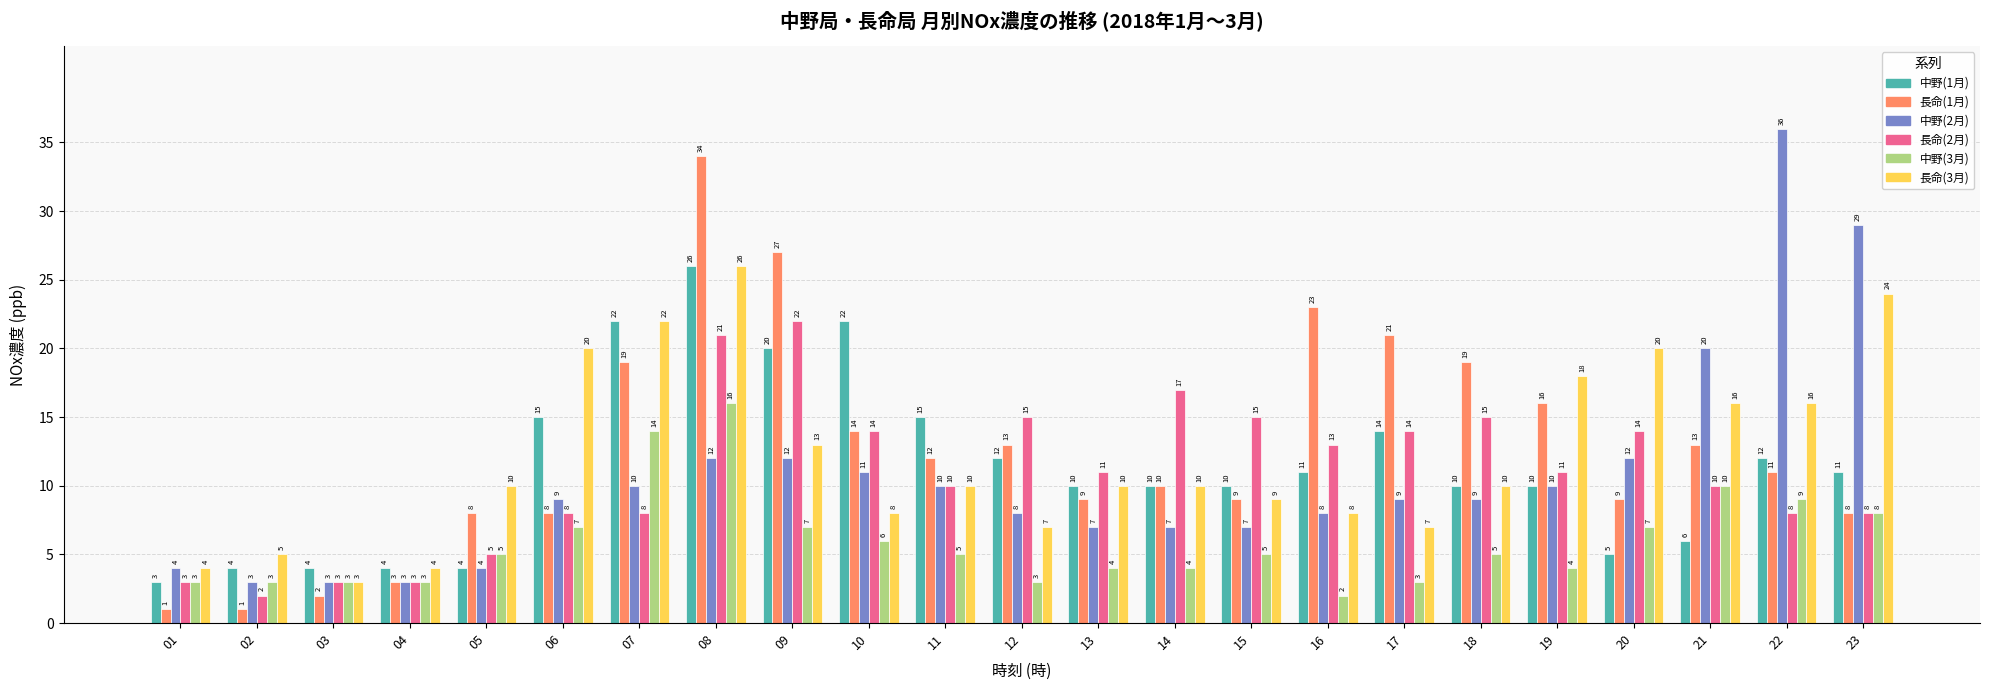

True or false: 長命(1月) has a value of 50 at 08.

False